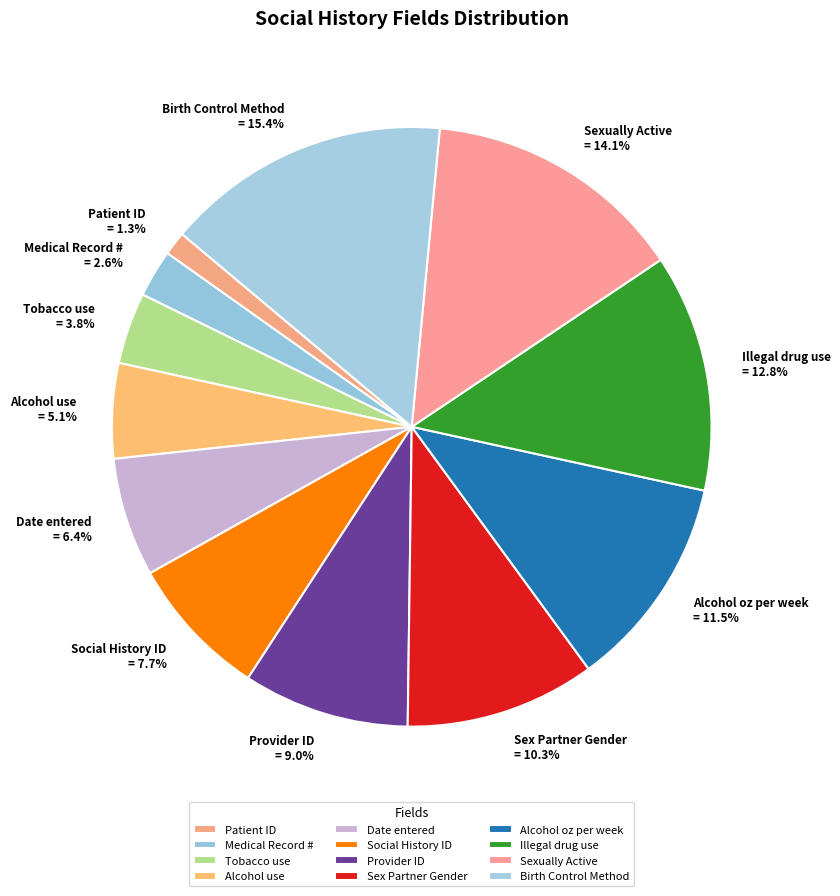

Rank the categories by value from highest to lowest.

Birth Control Method, Sexually Active, Illegal drug use, Alcohol oz per week, Sex Partner Gender, Provider ID, Social History ID, Date entered, Alcohol use, Tobacco use, Medical Record #, Patient ID